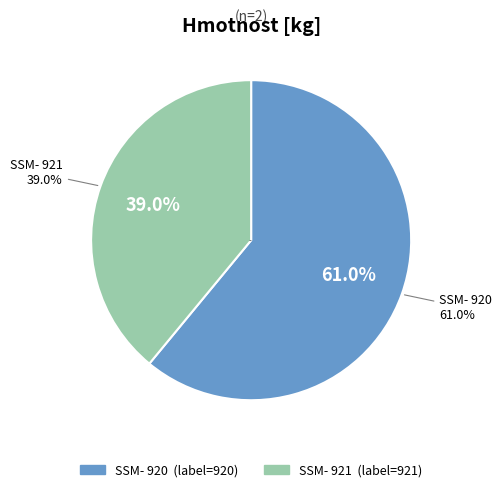

True or false: SSM- 920 accounts for 61% of the total.

True